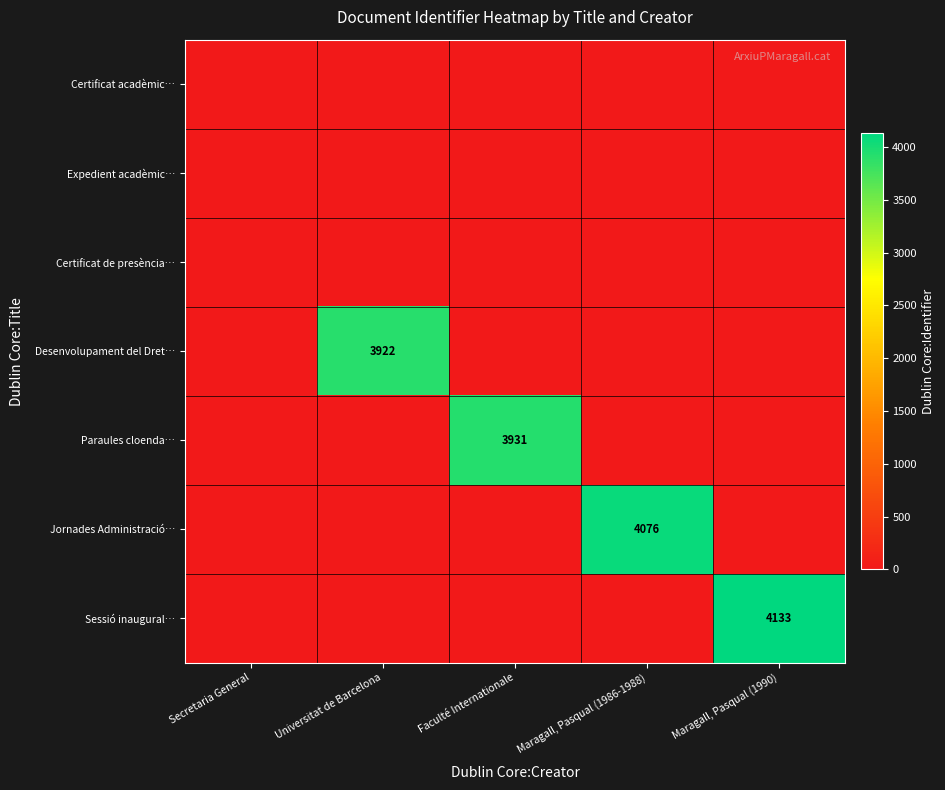

What is the difference between the maximum and second lowest values in the Sessió inaugural… series?

4133